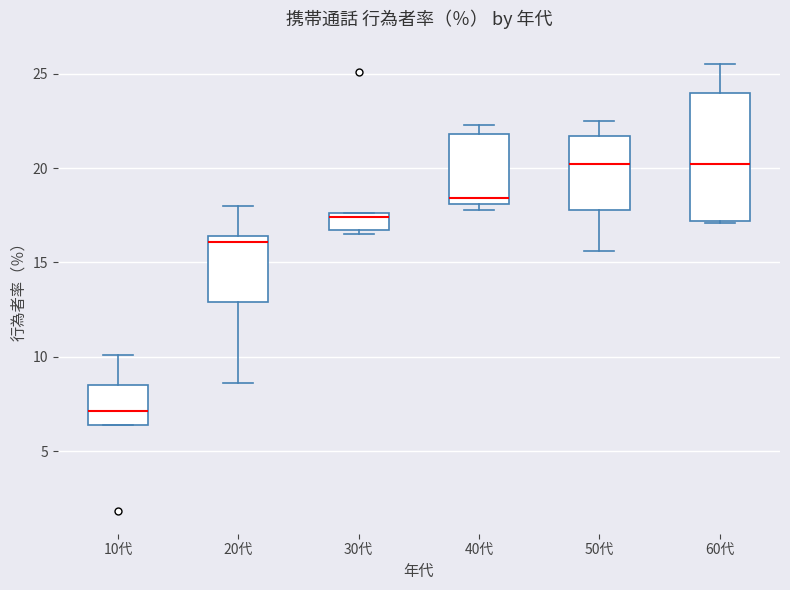

Comparing the boxes themselves (not the whiskers), which one is the tallest?

60代